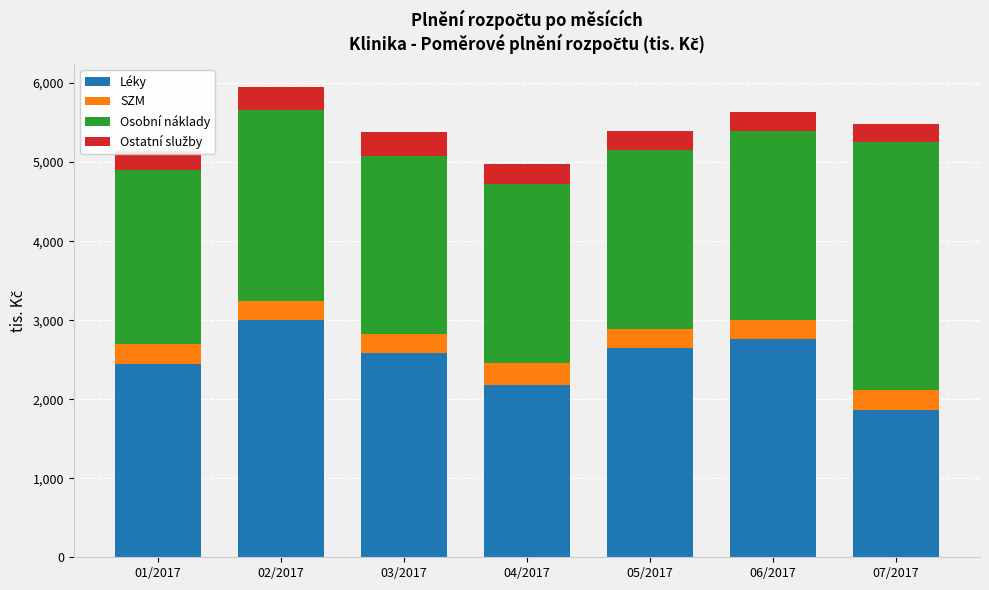

What is the average value of the Léky series?

2499.3